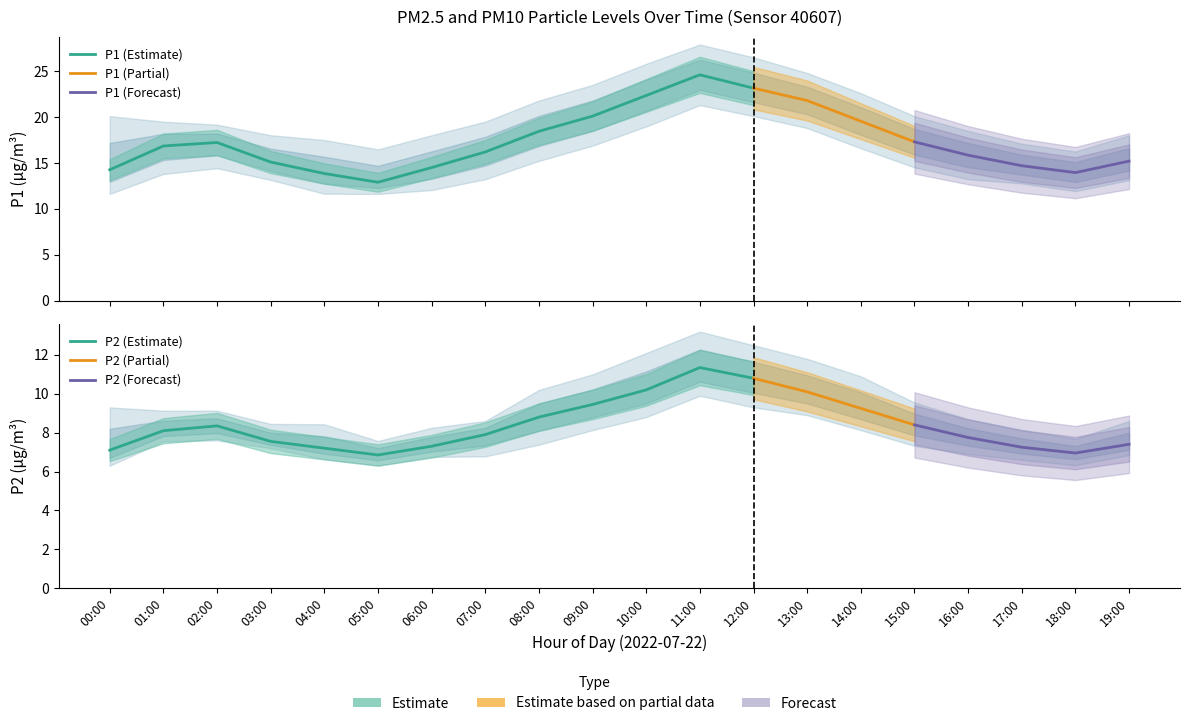

Where is the first local minimum for P1_lower?

05:00